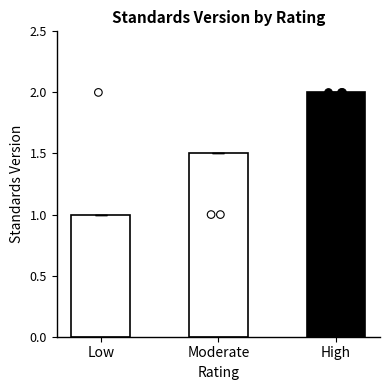

What is the change in value from Moderate to High?

+0.5